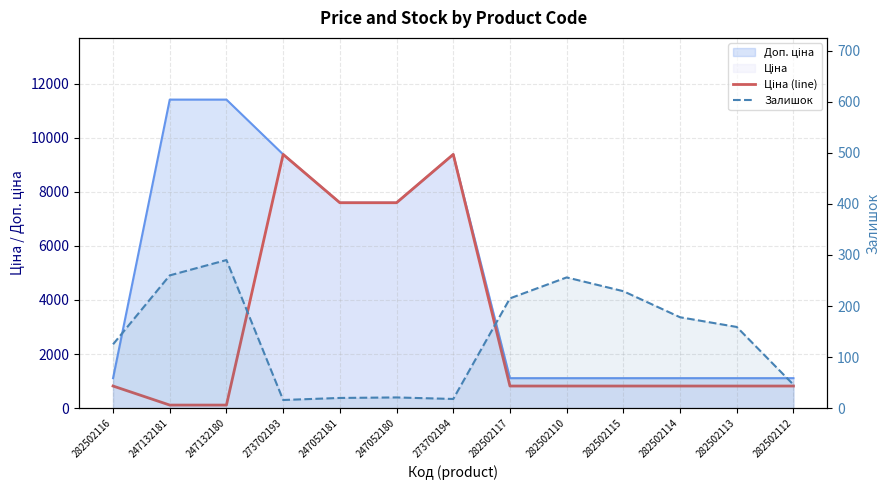

Which series has the largest total across all categories?

Ціна (line)